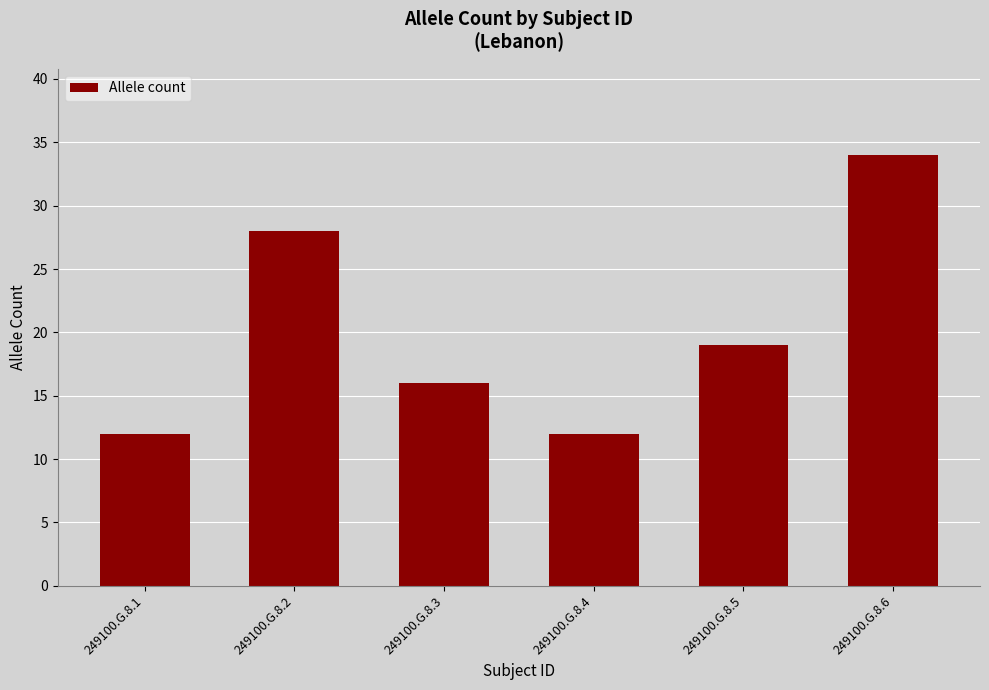

True or false: the data shows 34 at 249100.G.8.6.

True